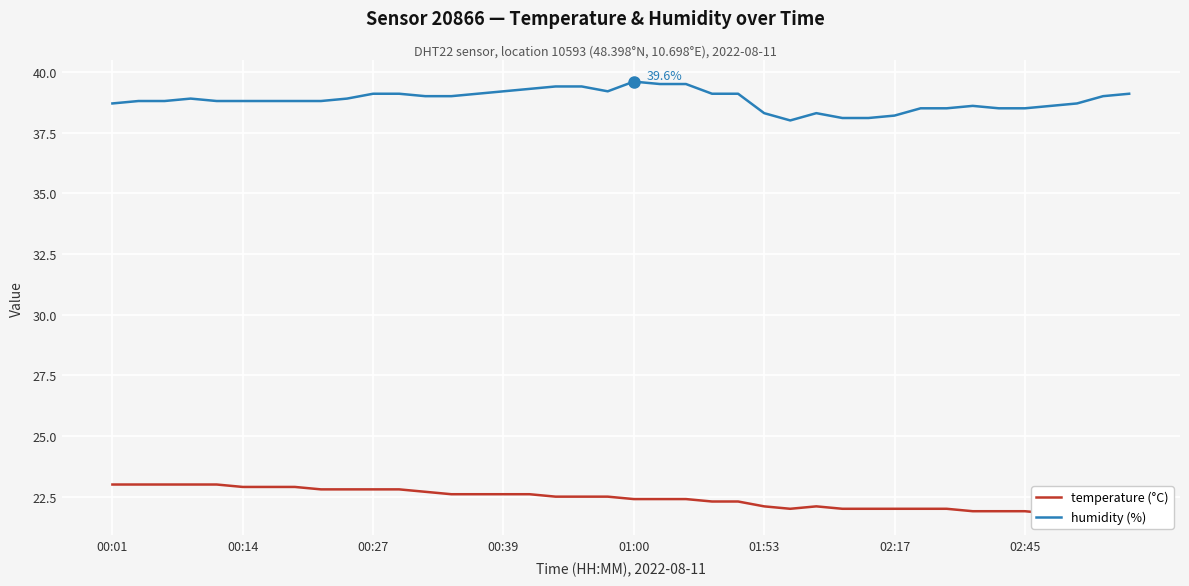

Is this an area chart (filled region under the line)?

No